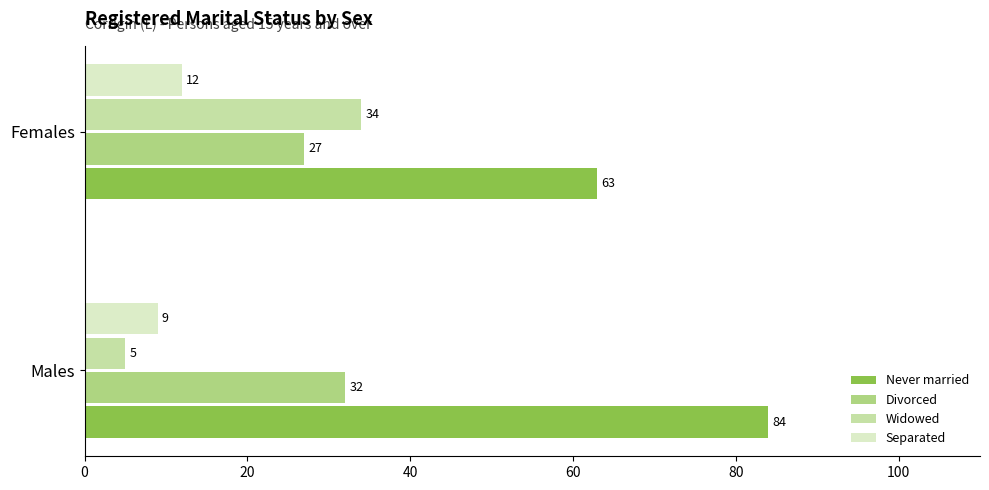

What is the lowest value of the Divorced series?

27